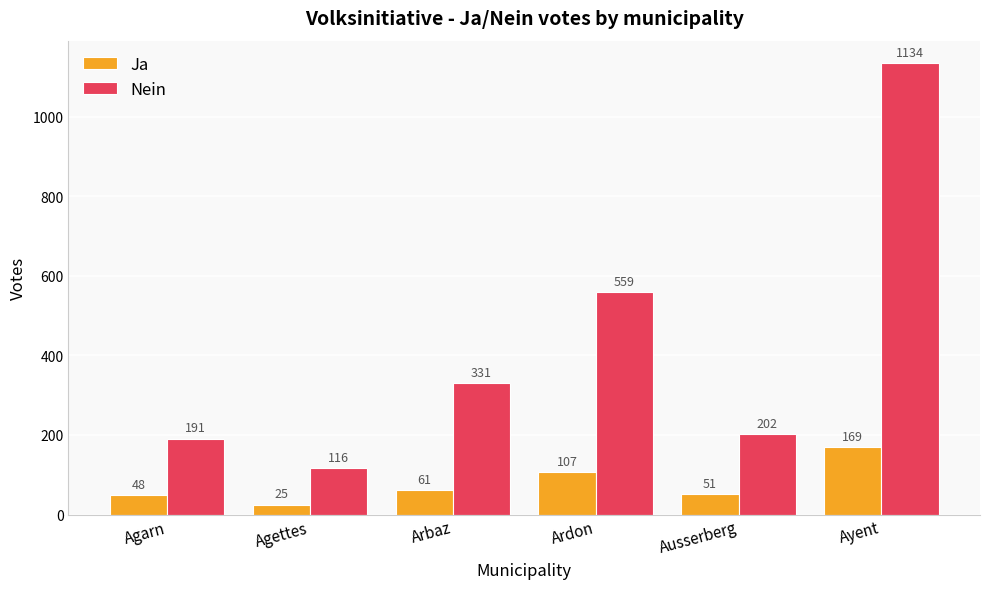

What is the difference between the maximum and minimum values in the Nein series?

1018